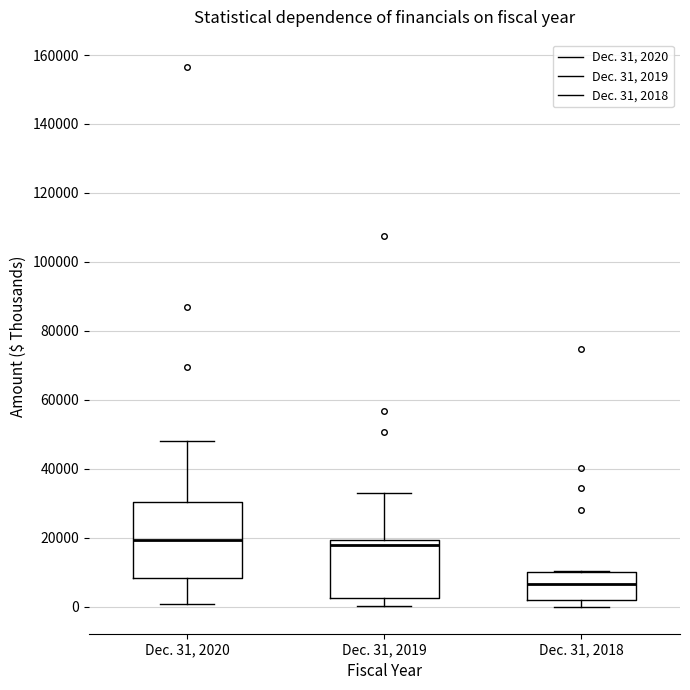

Comparing the boxes themselves (not the whiskers), which one is the tallest?

Dec. 31, 2020